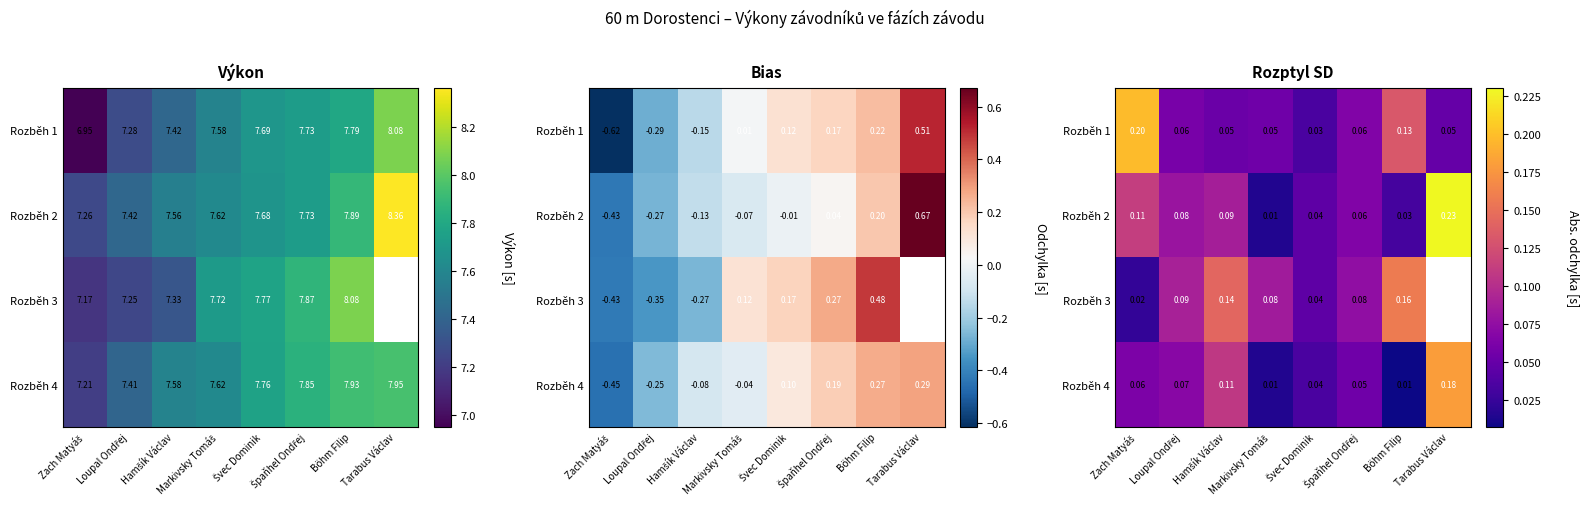

Rank the series by their maximum value, from lowest to highest.

Rozběh 3, Rozběh 4, Rozběh 1, Rozběh 2